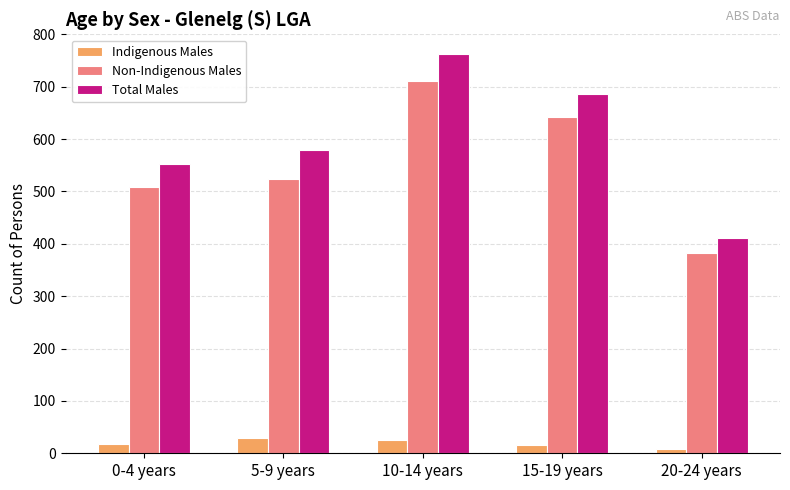

What is the spread (max minus min) of values at 10-14 years?

736